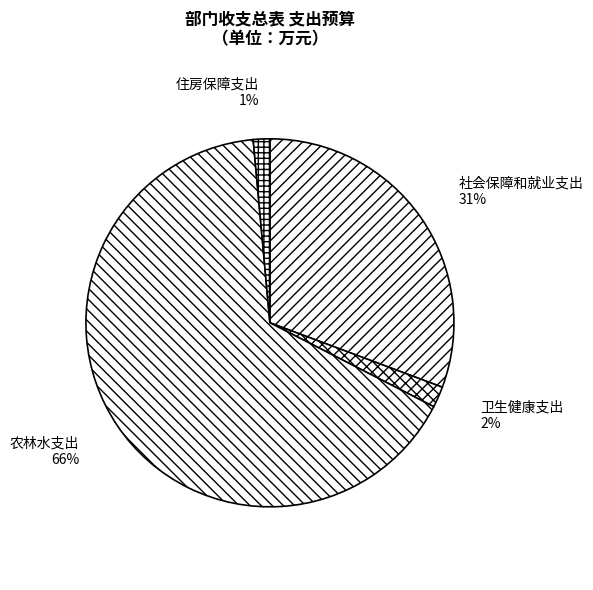

To the nearest percent, what percentage of the pie is 农林水支出?

66%